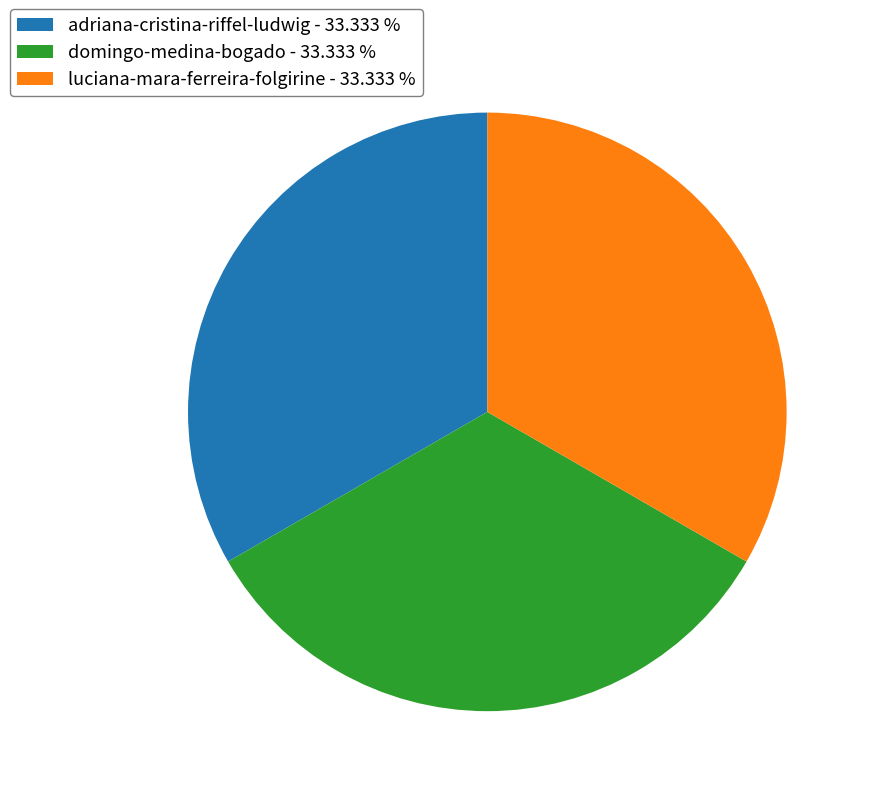

Is luciana-mara-ferreira-folgirine - 33.333 % the majority of the pie?

No